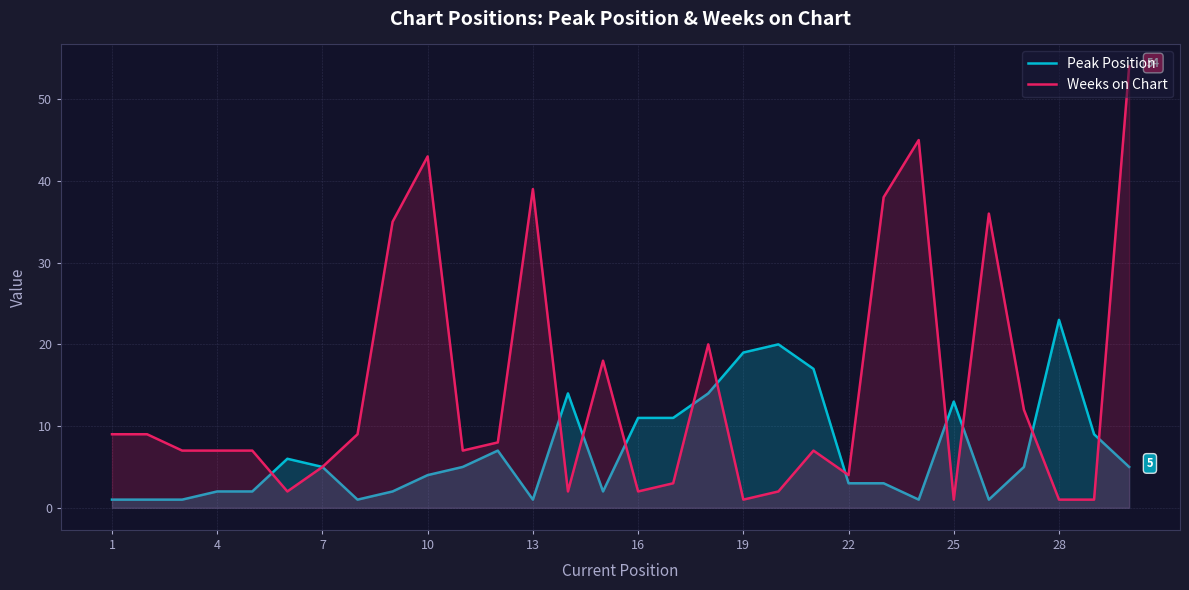

The Peak Position series shows 0 at 4. True or false?

False